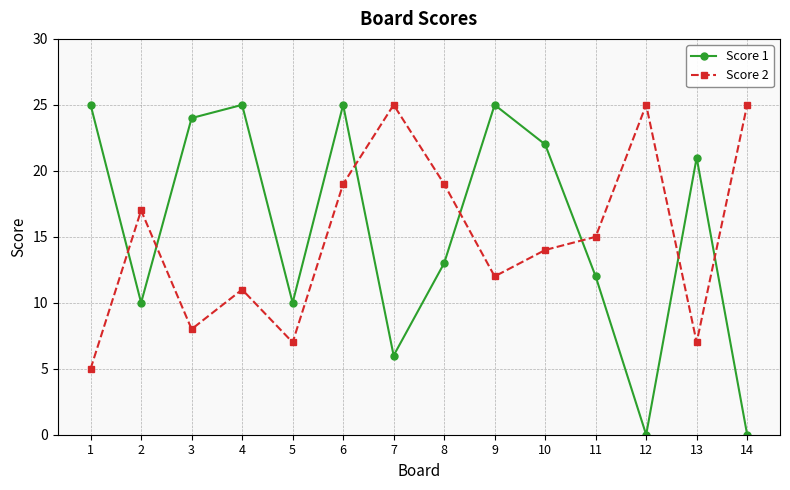

True or false: Score 2 has a value of 25 at 7.

True